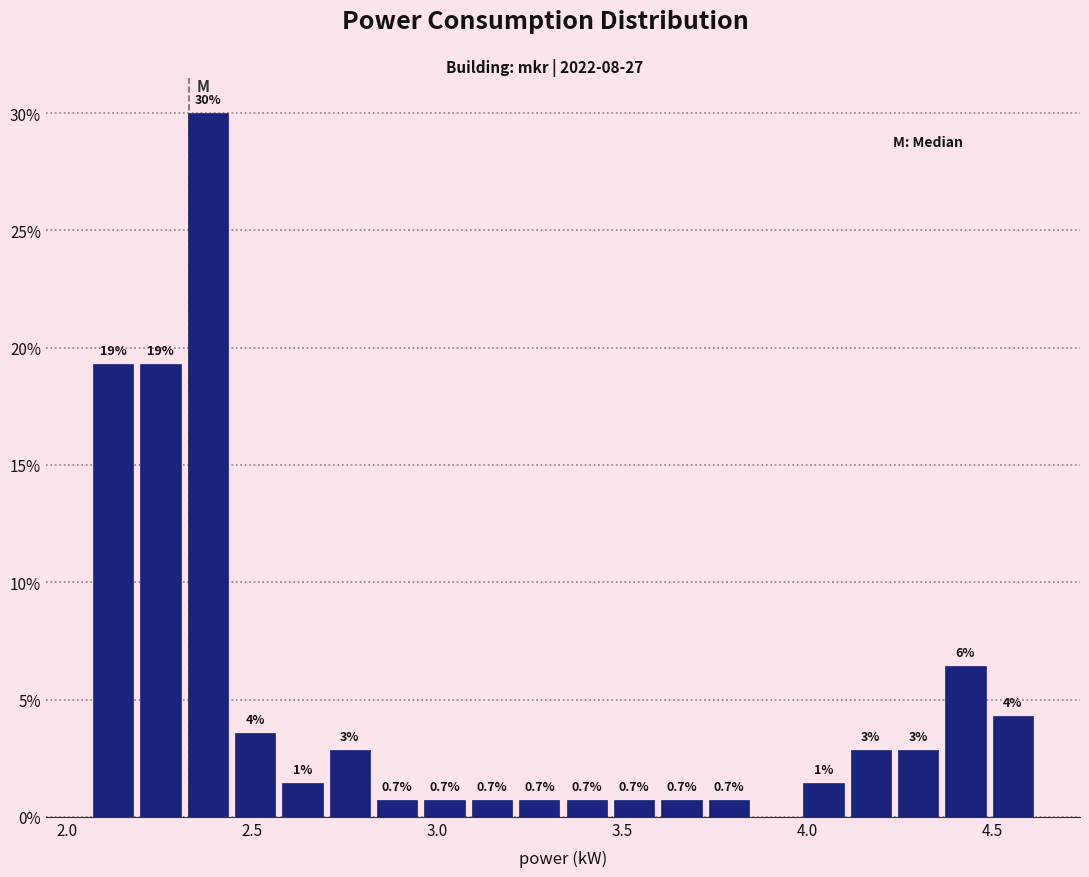

Read against the x-axis, roughly where is the centre of the tallest bar?

2.40